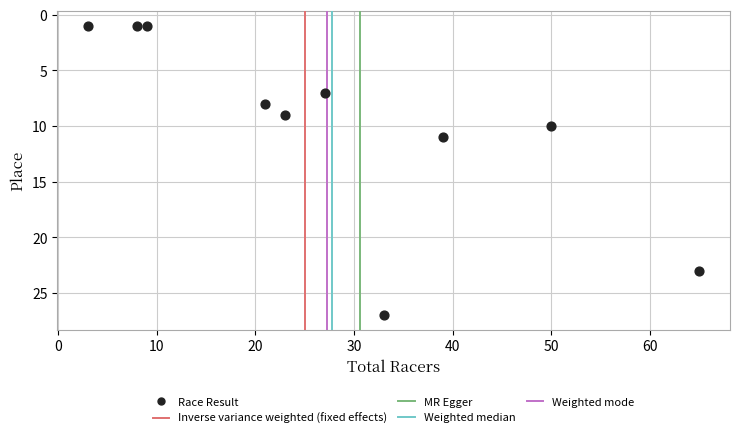

What is the range of X values (max minus min)?

62